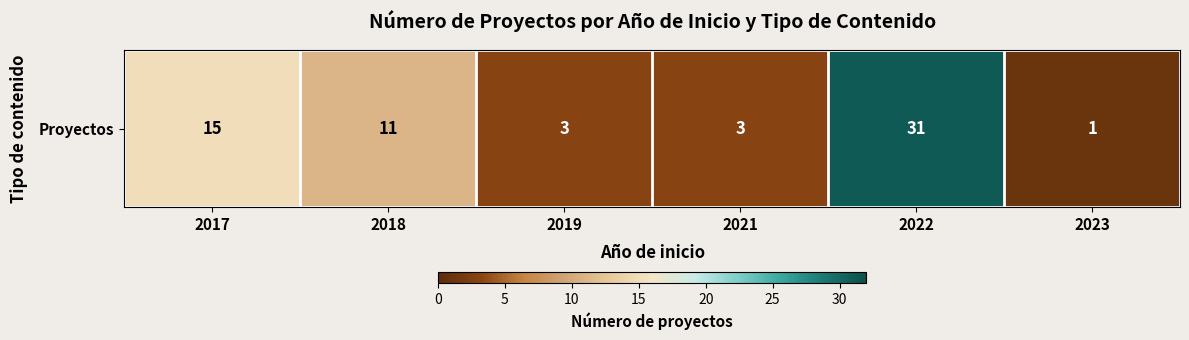

Between 2019 and 2022, which is larger?

2022